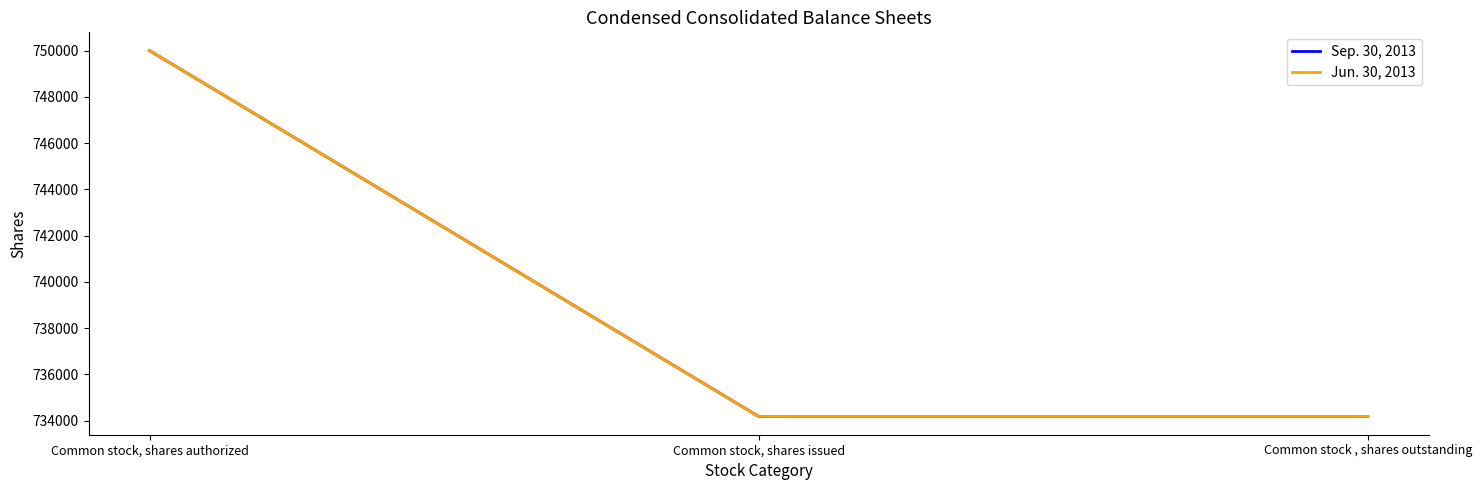

At which label is Sep. 30, 2013 closest to 742091?

Common stock, shares issued